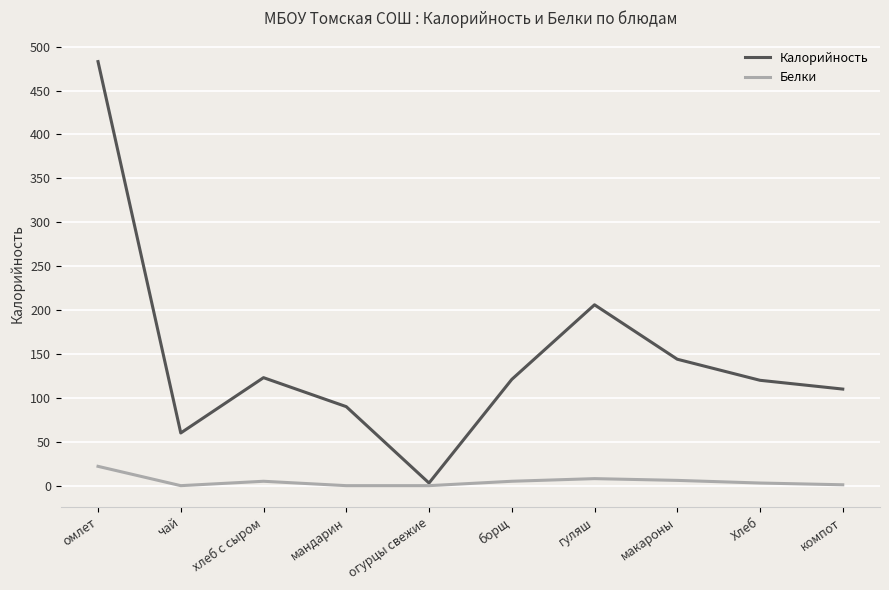

What is the total value across all series at мандарин?

90